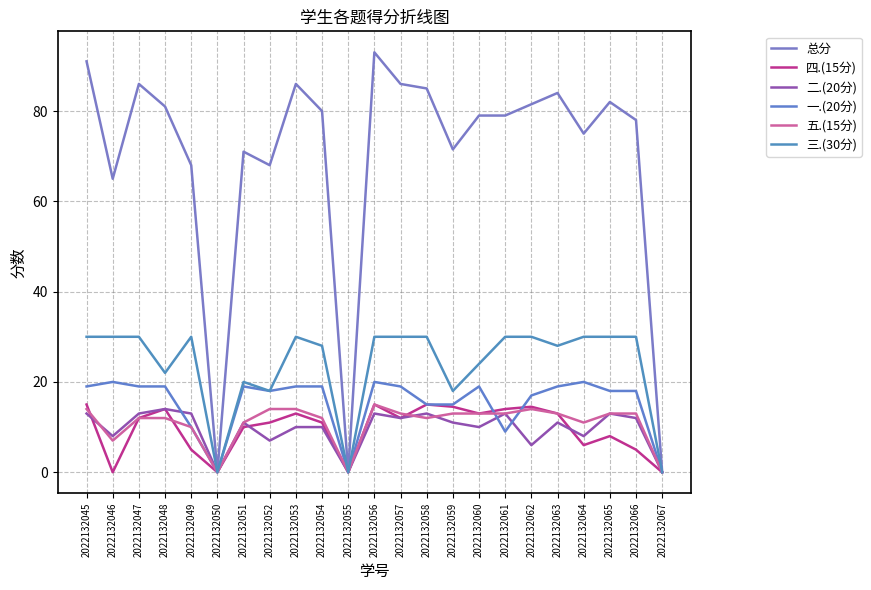

What is the value of the 总分 point at the 4th from the left?

81.0